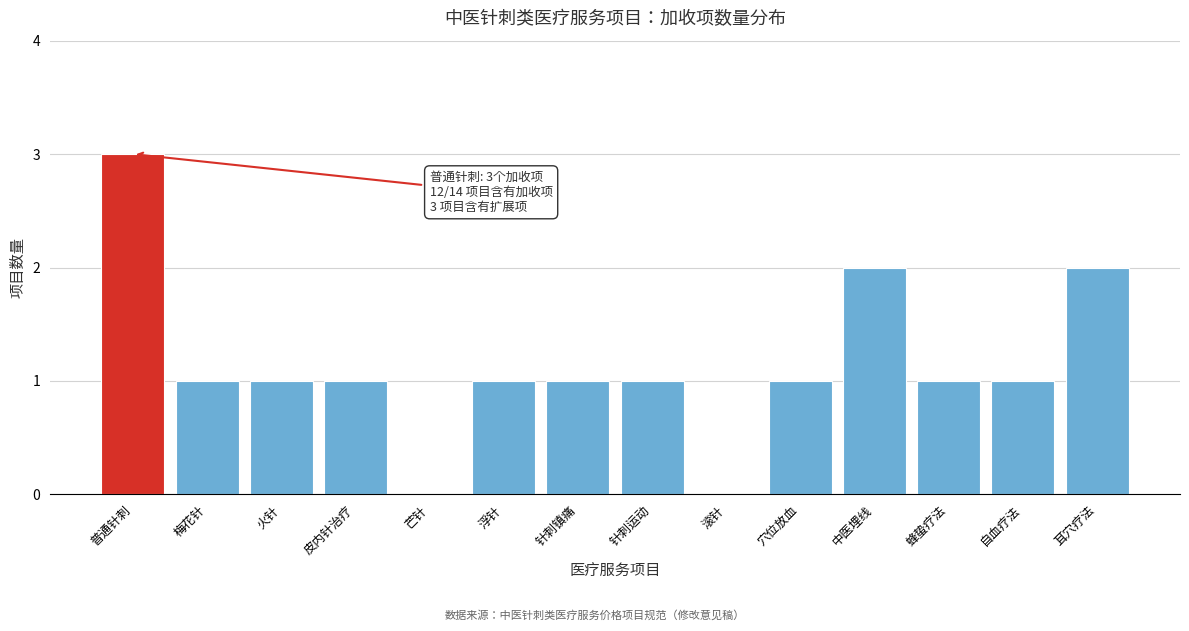

Reading right to left, list all the values displayed in this chart.

耳穴疗法=2	自血疗法=1	蜂蛰疗法=1	中医埋线=2	穴位放血=1	滚针=0	针刺运动=1	针刺镇痛=1	浮针=1	芒针=0	皮内针治疗=1	火针=1	梅花针=1	普通针刺=3